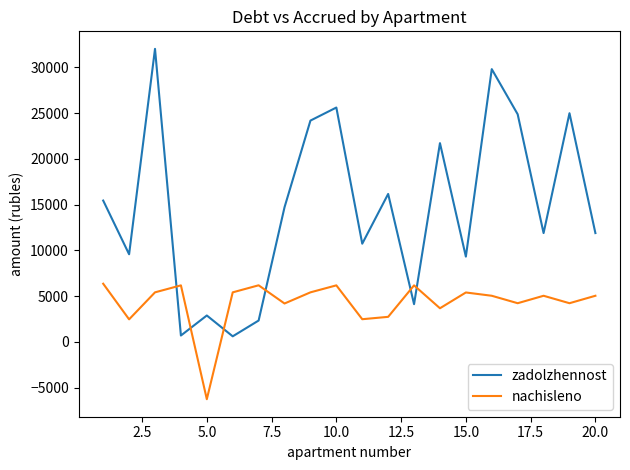

What is the difference between the maximum and minimum values in the nachisleno series?

12626.6